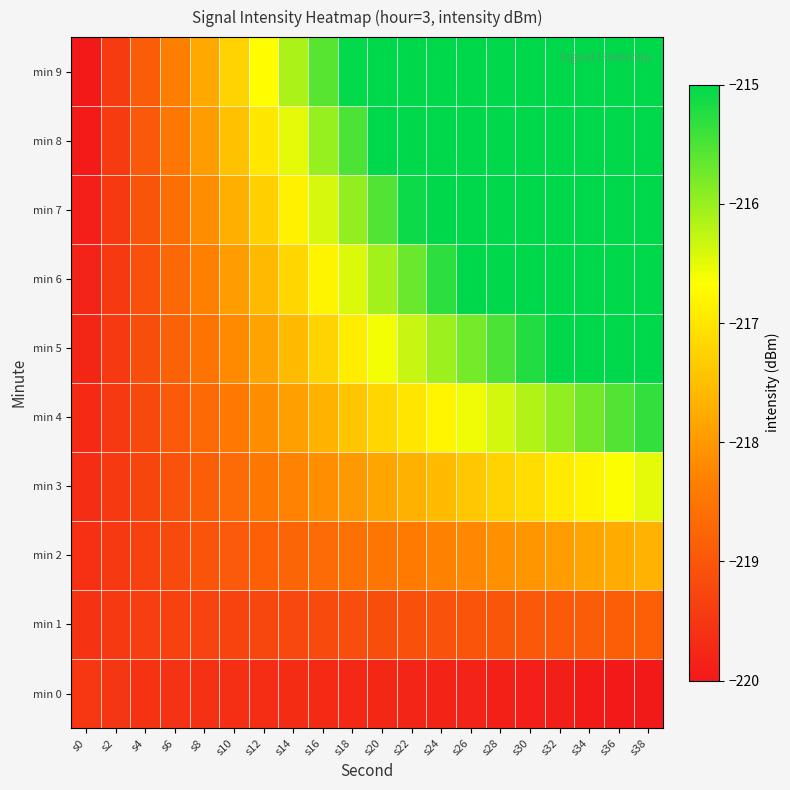

What is the maximum value shown in the chart?

-215.0